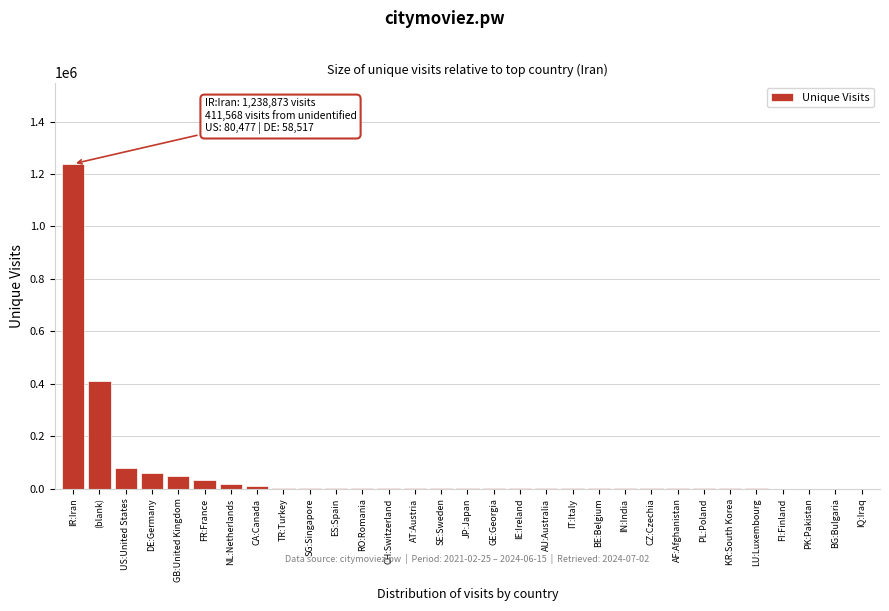

At which category does the chart reach its peak across all series?

IR:Iran